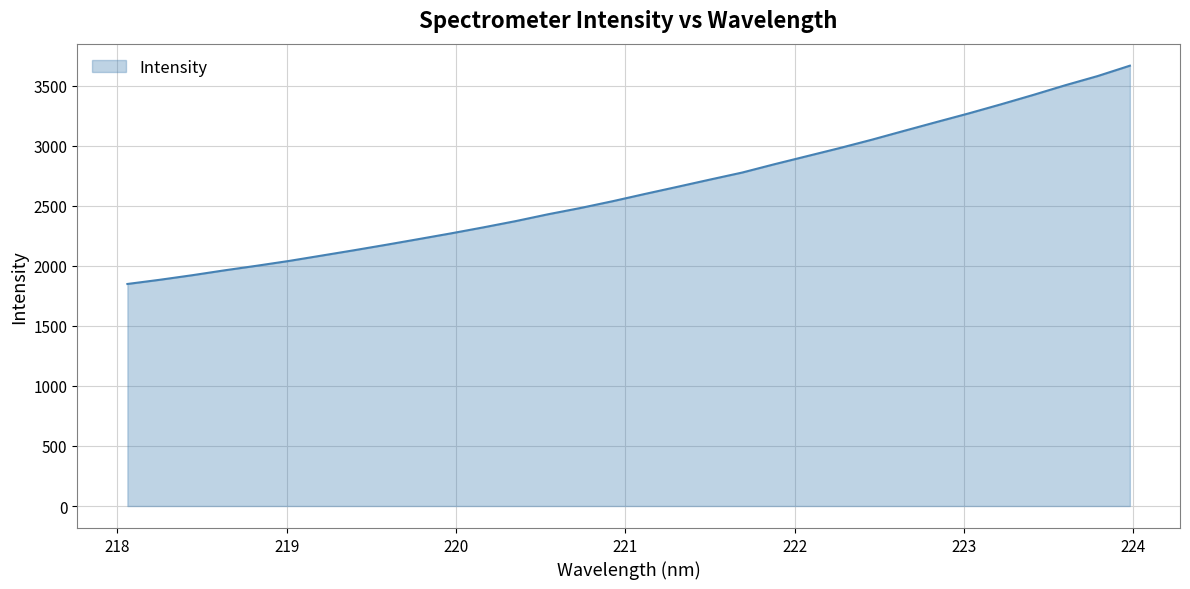

What is the difference between the maximum and minimum values?

1817.9